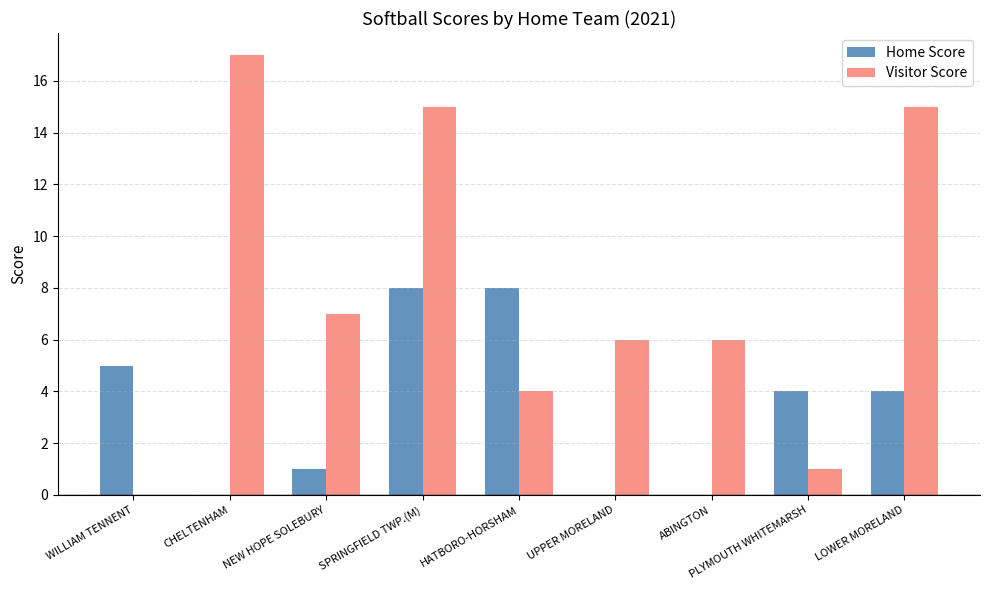

What is the average value of the Home Score series?

3